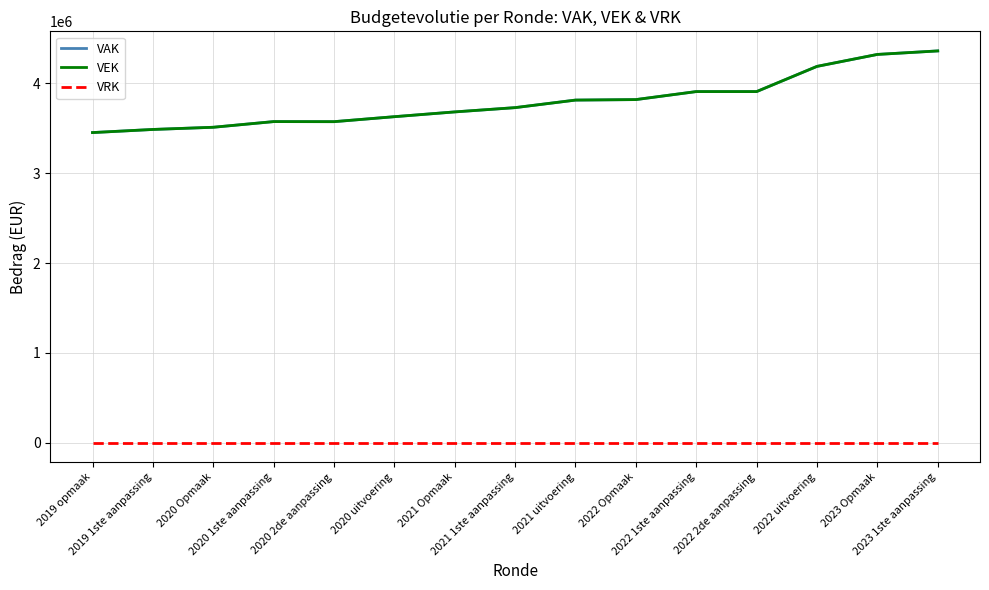

At which category does VAK reach its first local peak?

2020 1ste aanpassing